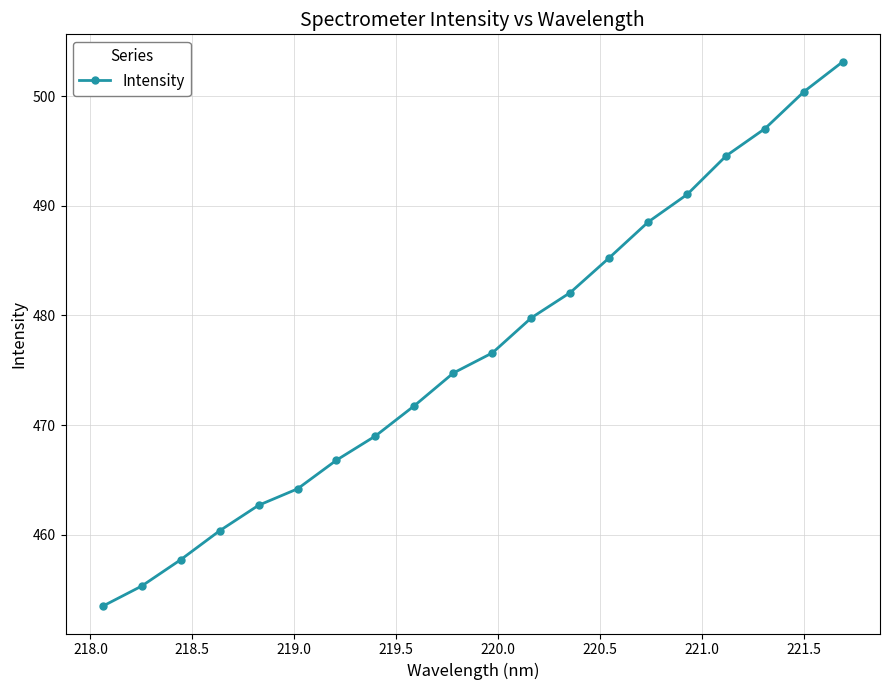

True or false: the data has more than 1 interior local peaks.

False